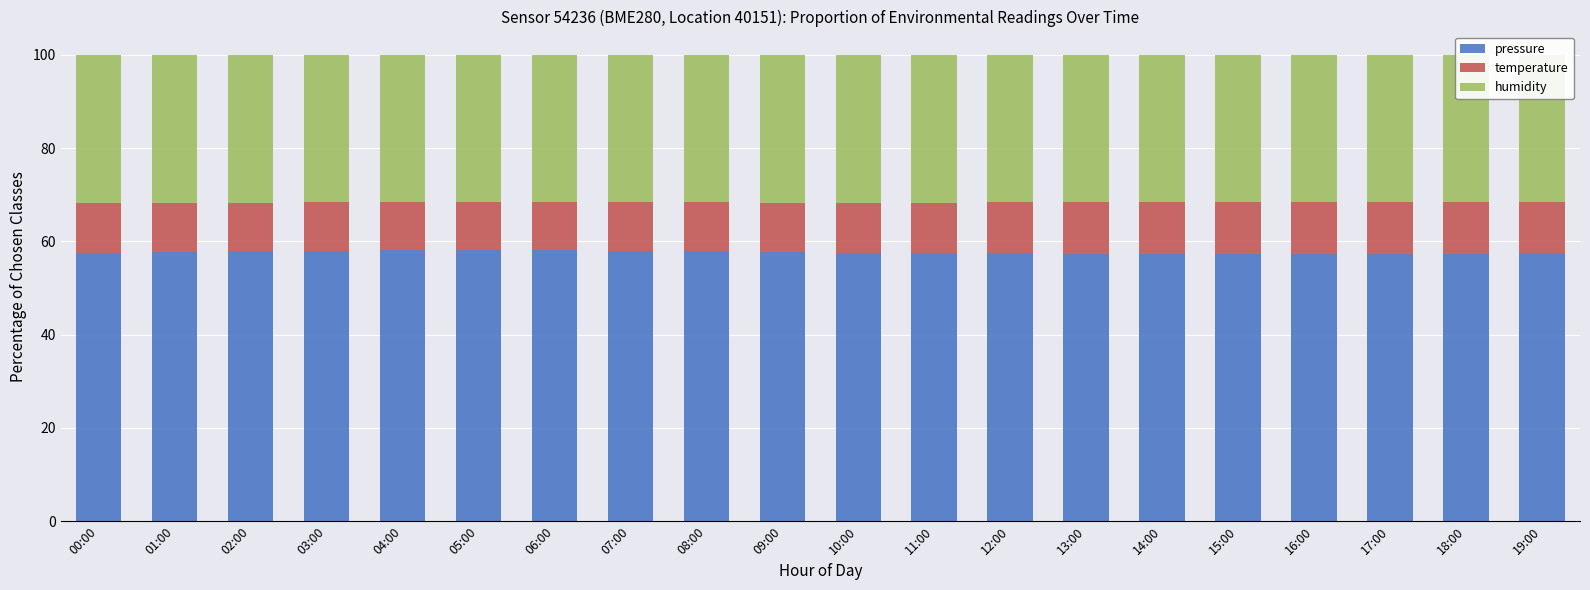

How many humidity values are between 31 and 32?

20